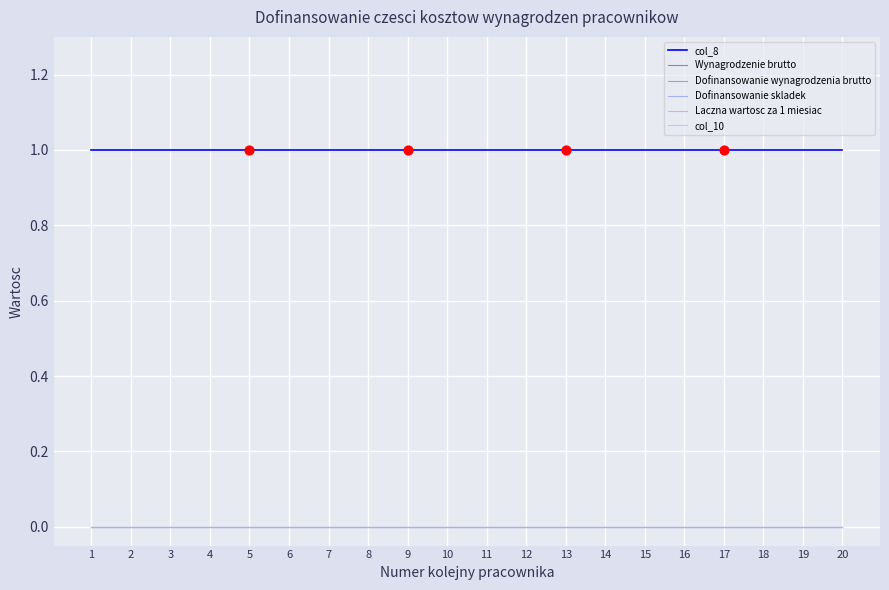

What is the total value across all series at 12?

1